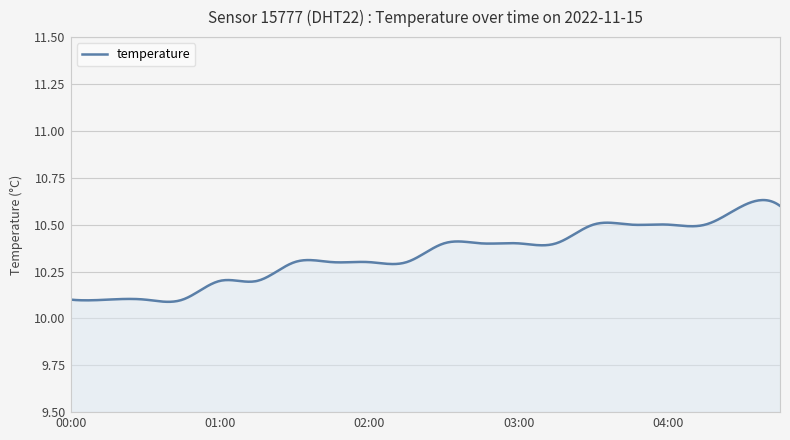

What is the average value?

10.3